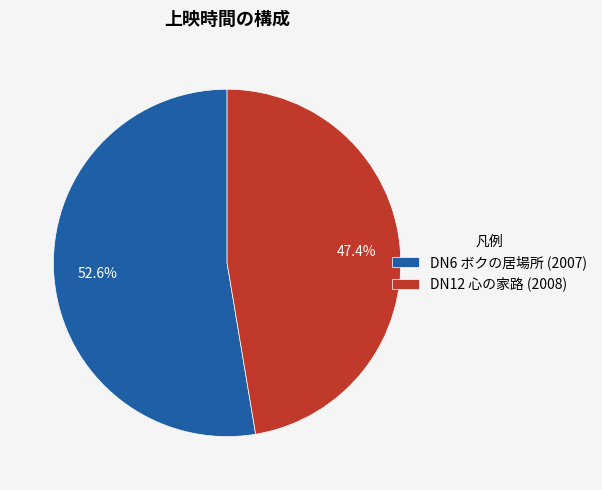

Which category has the smallest portion of the pie?

DN12 心の家路 (2008)